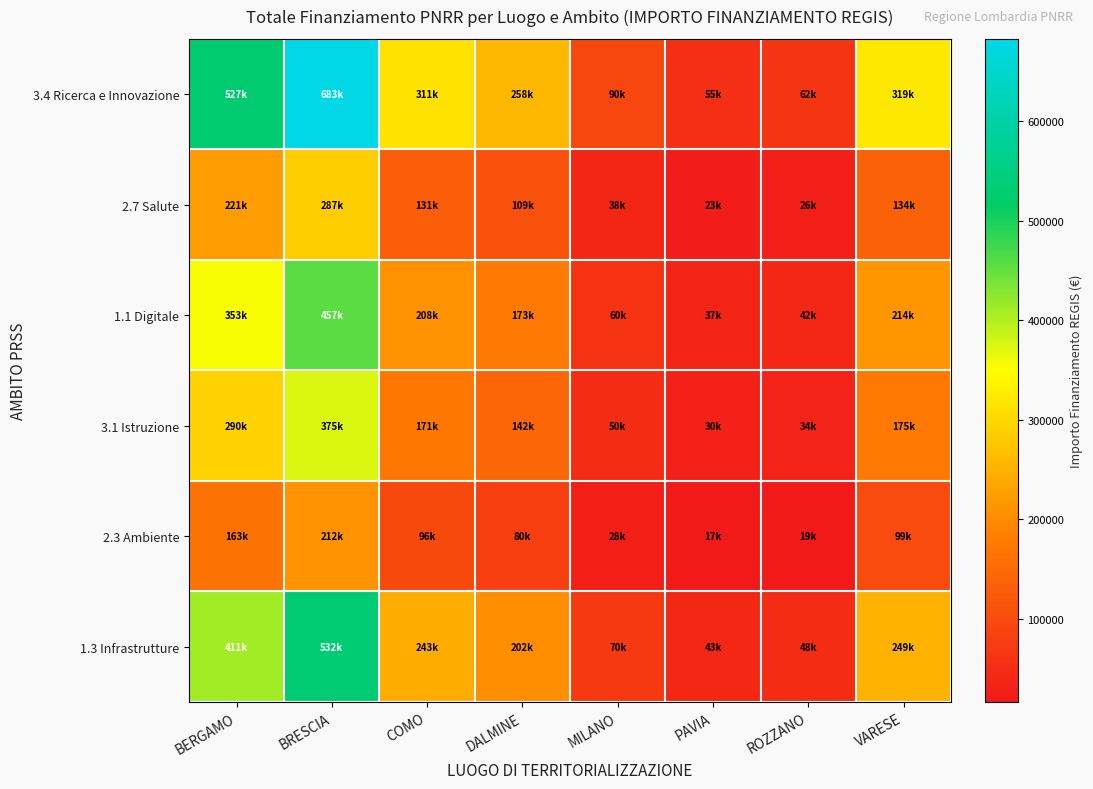

Which series has the largest total across all categories?

3.4 Ricerca e Innovazione